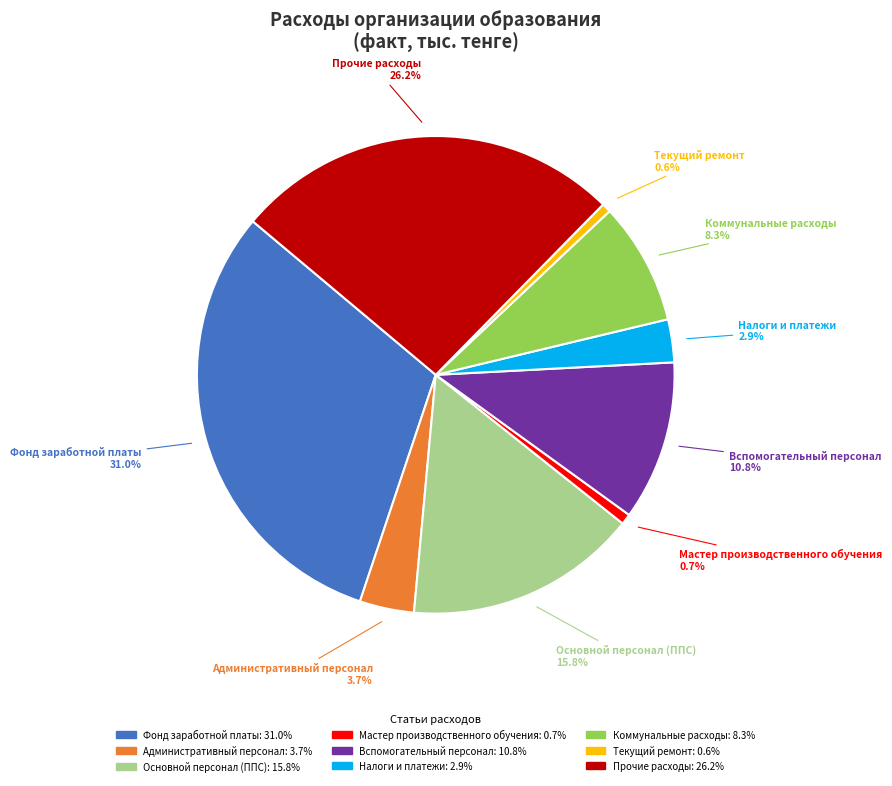

What is the total percentage of Вспомогательный персонал and Мастер производственного обучения?

11.5%